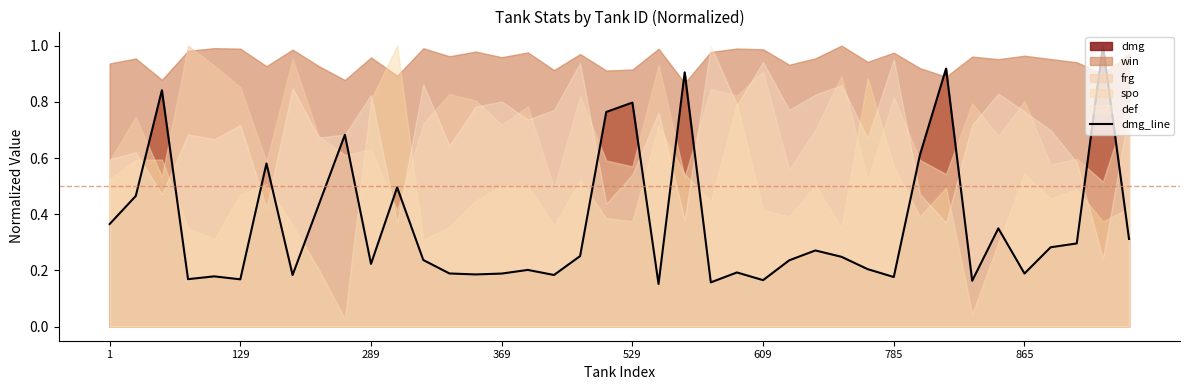

Read the value at 24.

0.2